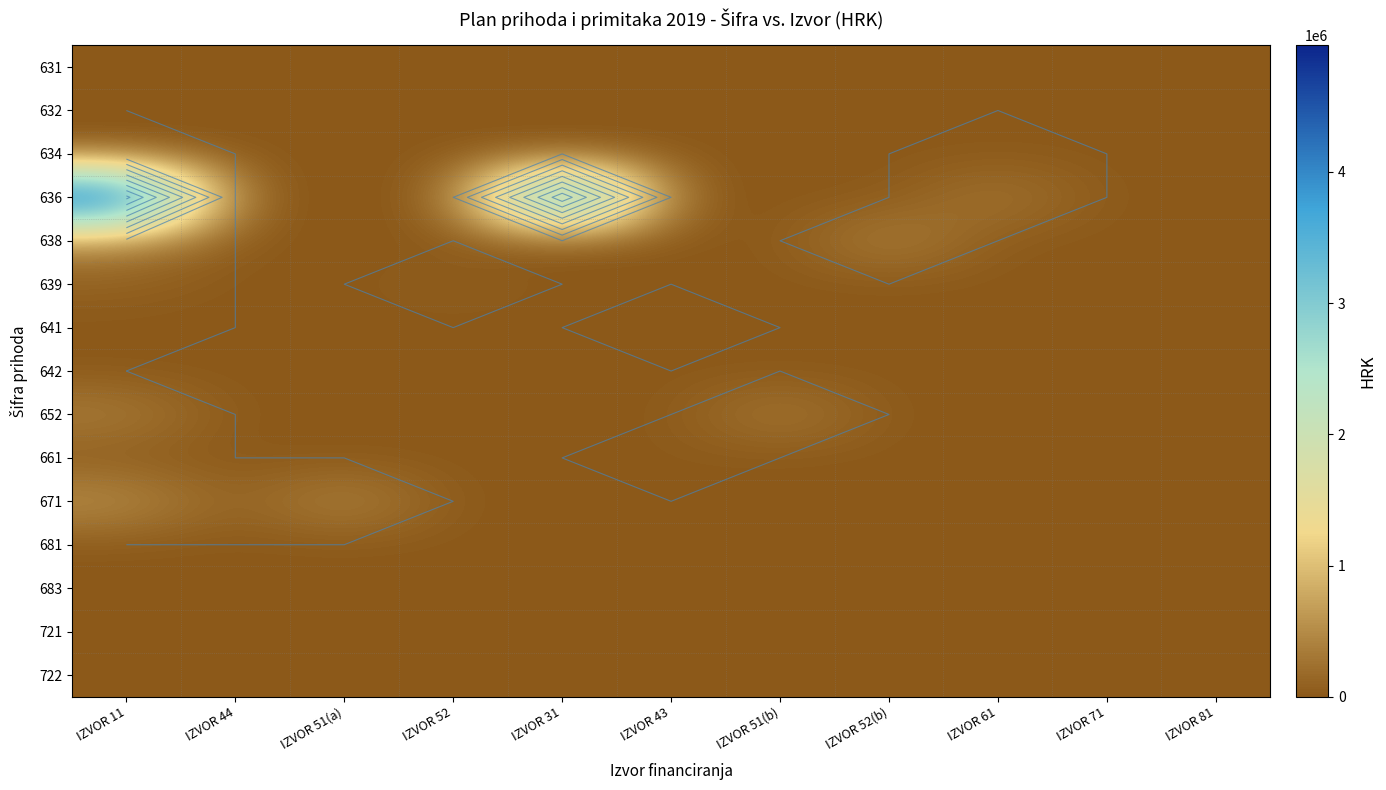

Is it true that 652 equals -205062 at IZVOR 31?

False